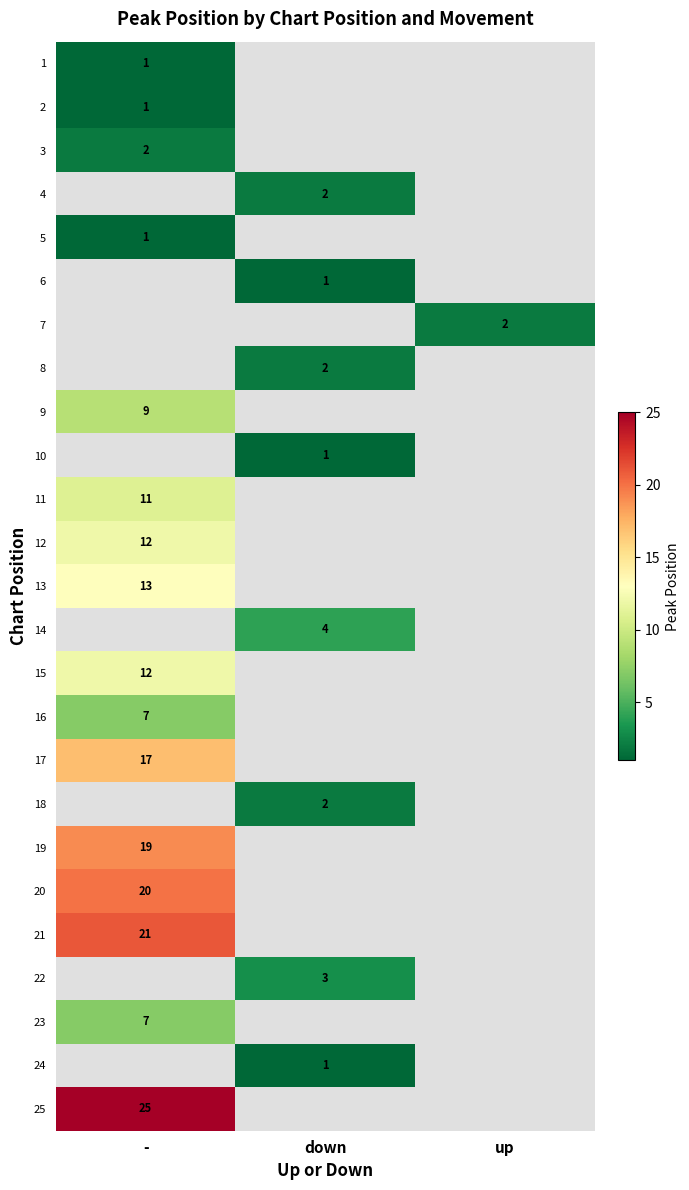

True or false: 12 has a value of 12 at -.

True